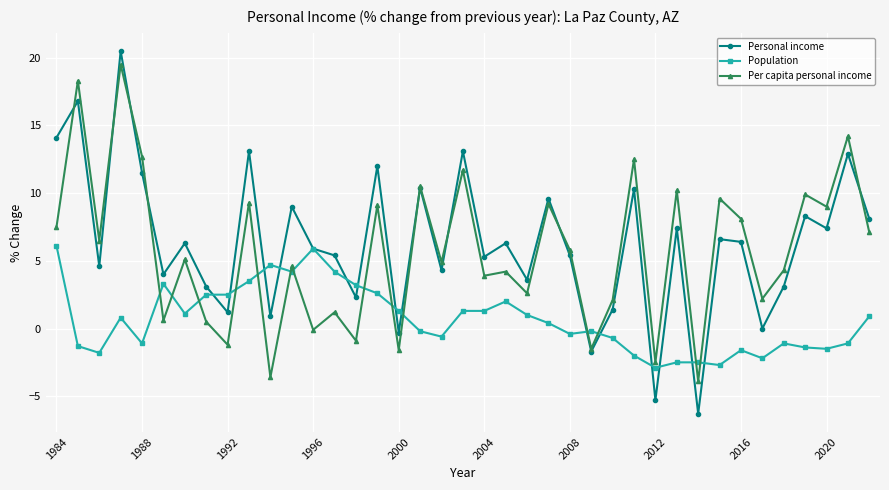

True or false: Population has more than 0 points higher than both neighbors.

True